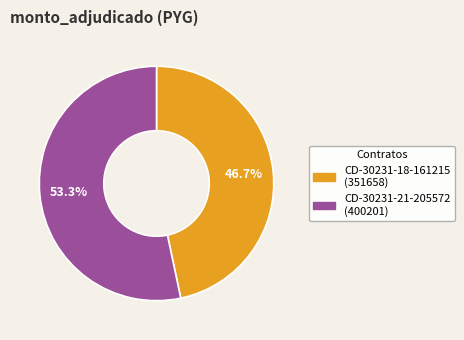

Does any single category account for the majority?

Yes